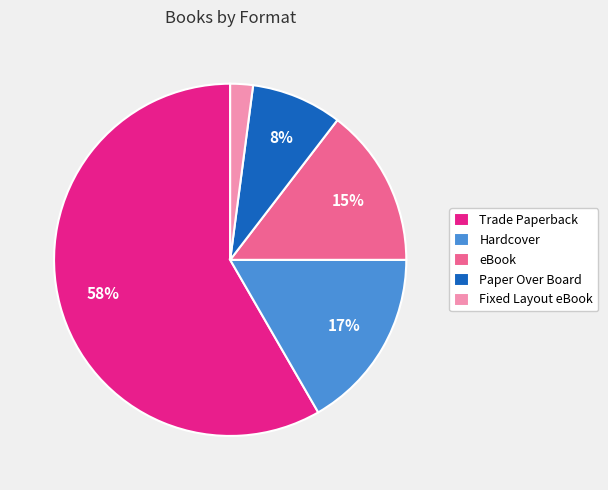

To the nearest percent, what is the average slice percentage?

20%